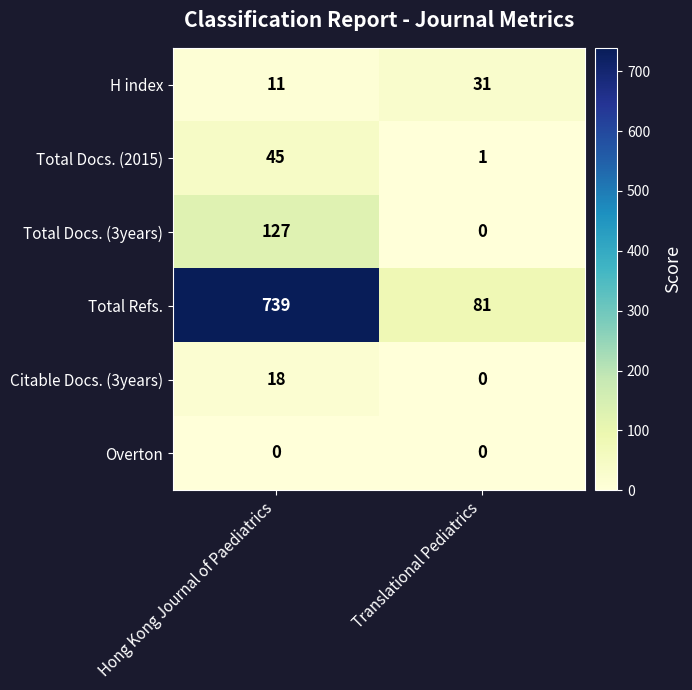

Rank the series at Hong Kong Journal of Paediatrics from highest to lowest value.

Total Refs., Total Docs. (3years), Total Docs. (2015), Citable Docs. (3years), H index, Overton